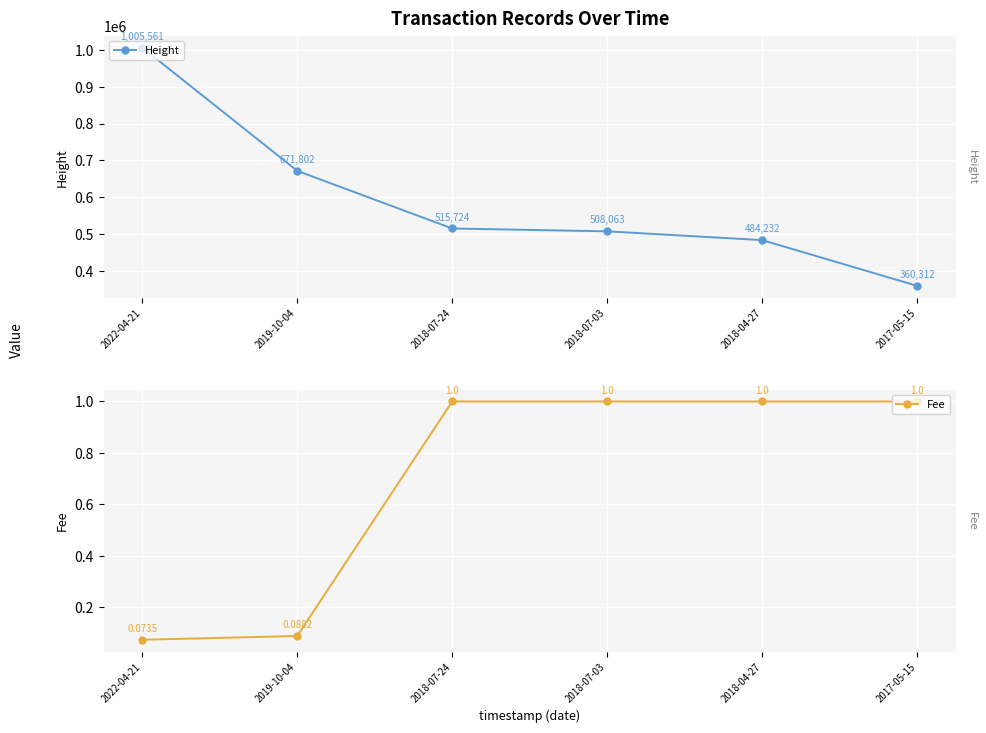

At how many categories does at least one series exceed 168936?

6